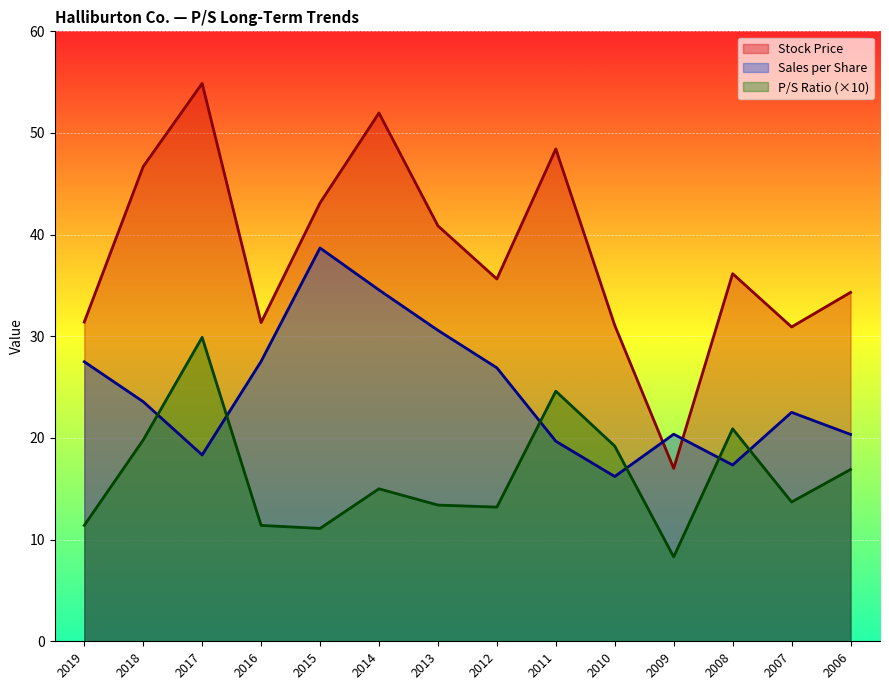

How many times do Stock Price and Sales per Share cross each other?

2